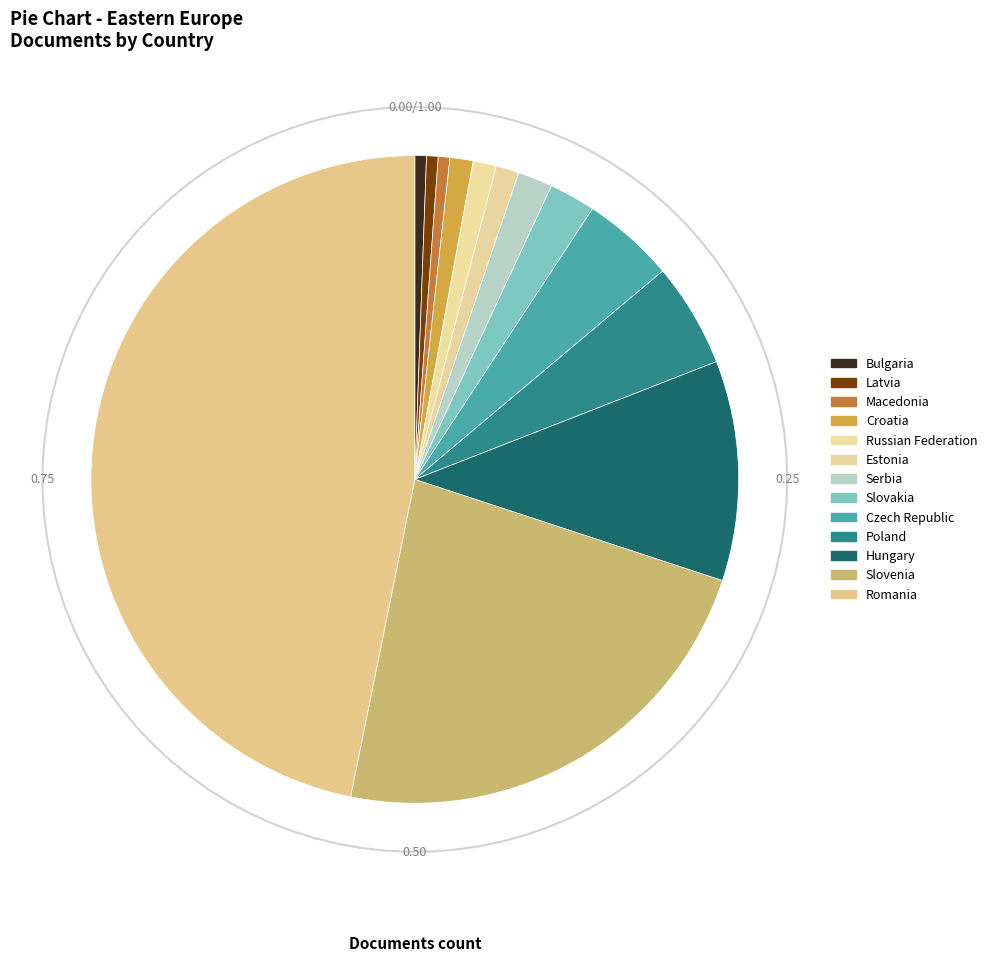

Count the number of slices in the pie.

13